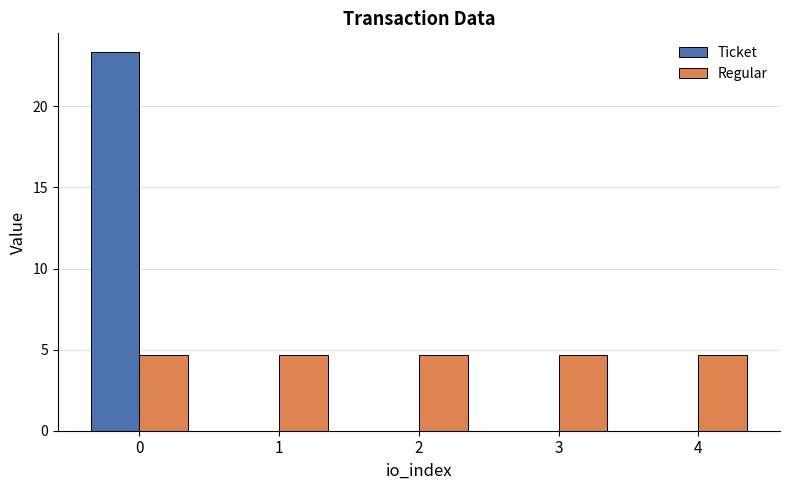

The value of Regular at 0 is 4.7. True or false?

True